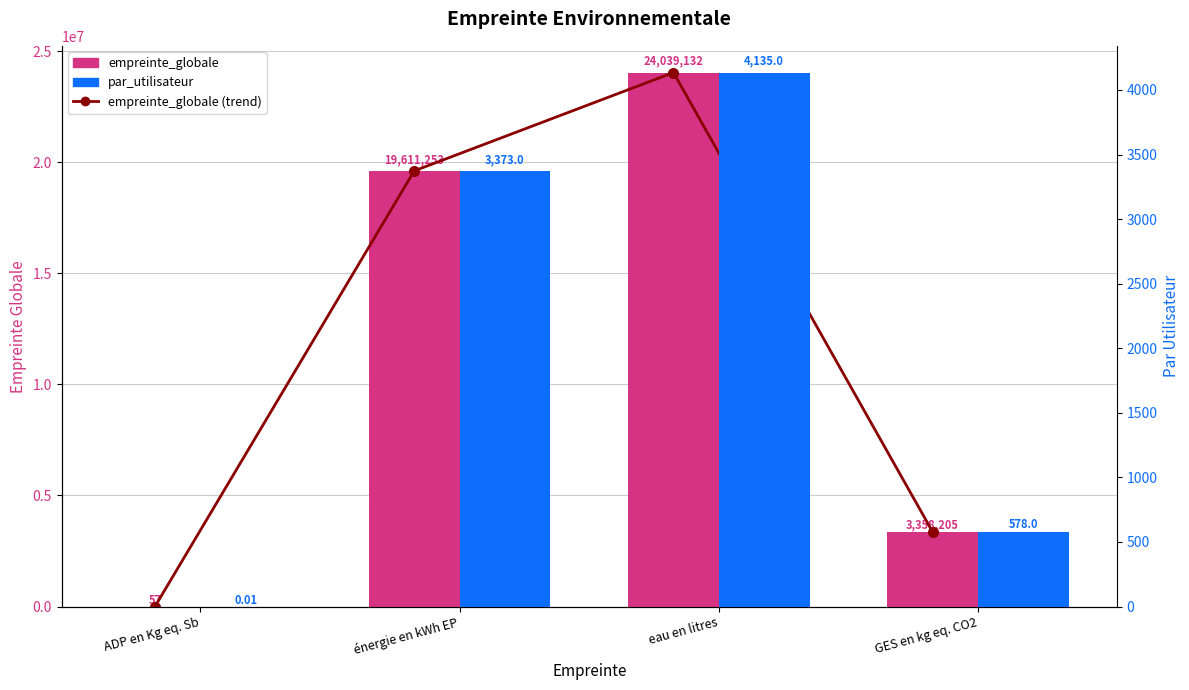

At which label does par_utilisateur reach its minimum?

ADP en Kg eq. Sb